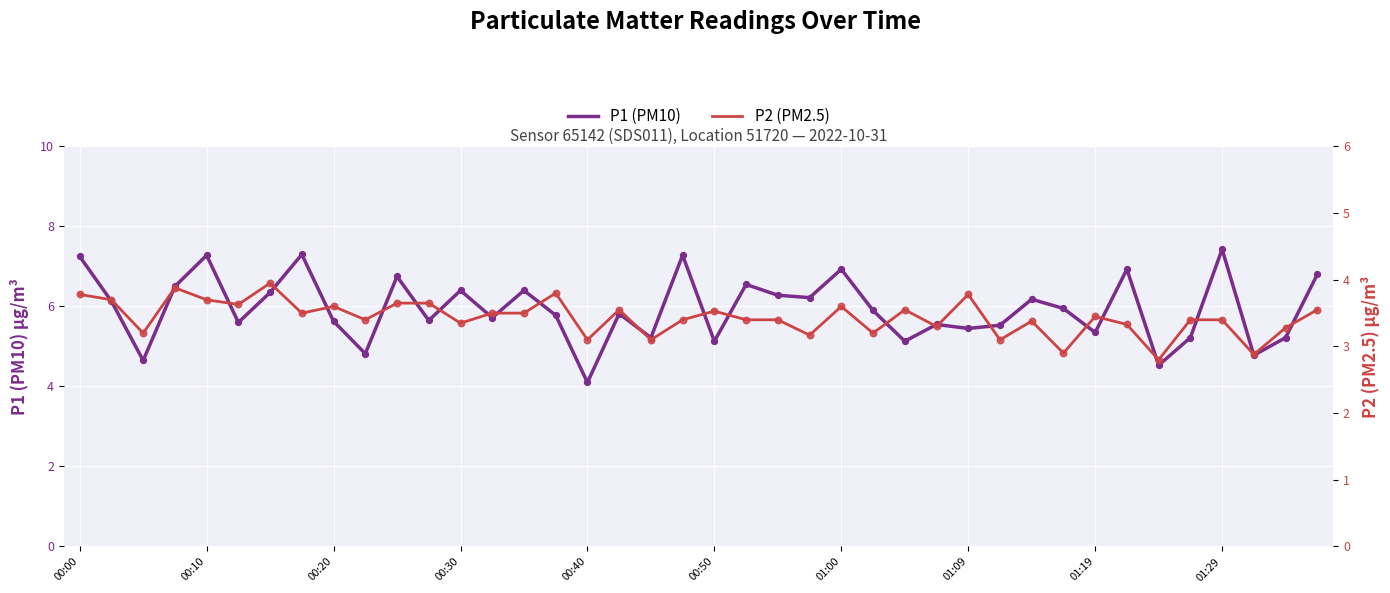

Which series contains the lowest Y value?

P2 (PM2.5)